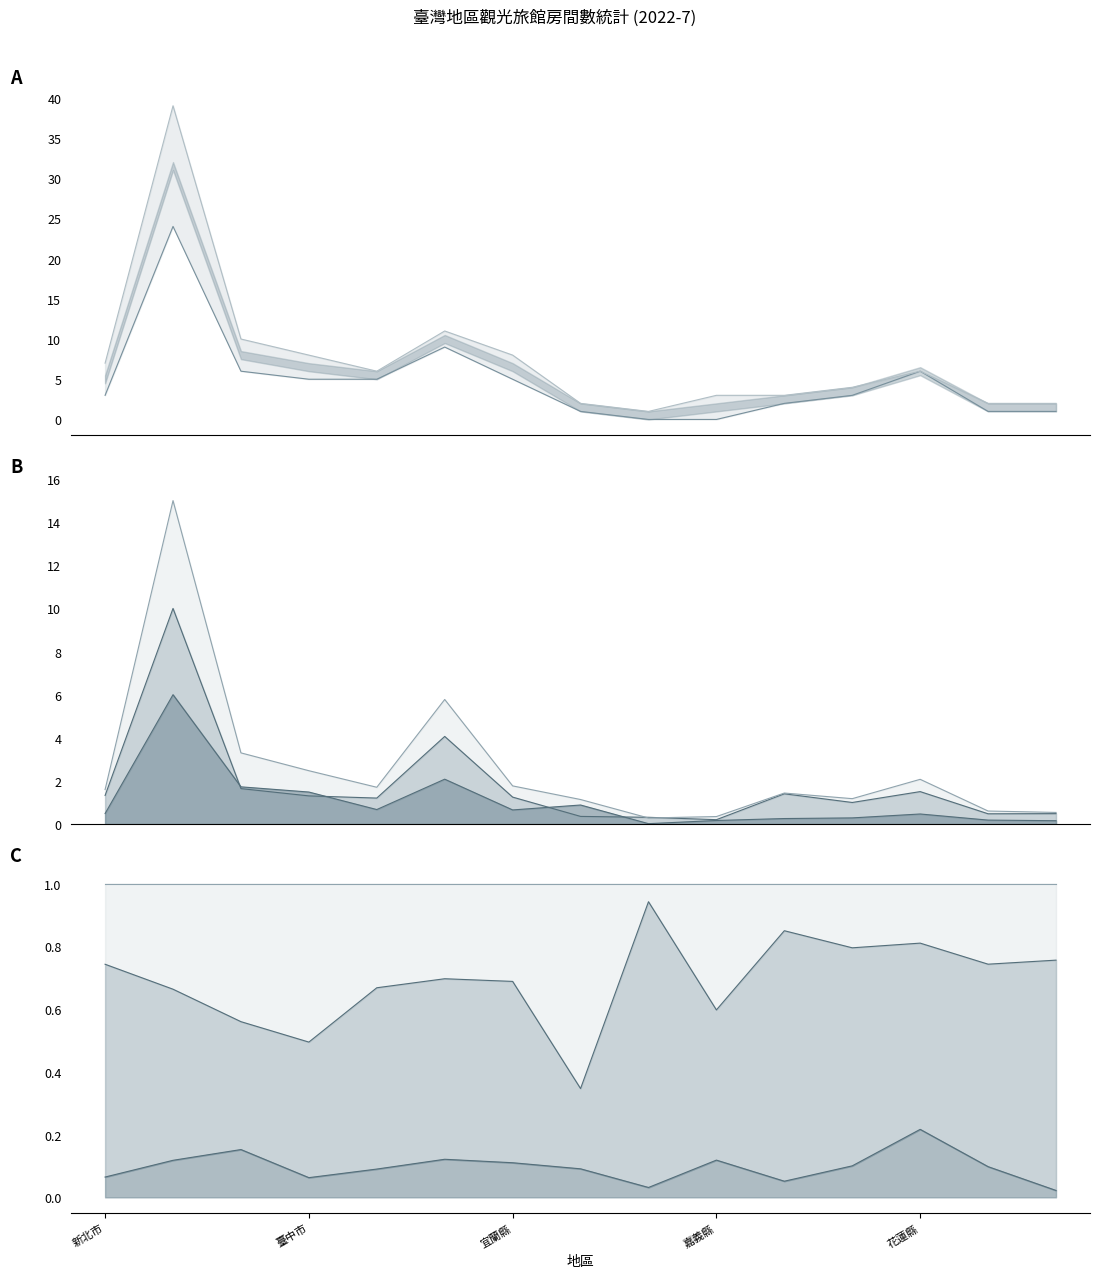

What is the highest value of the 合計家數 series?

39